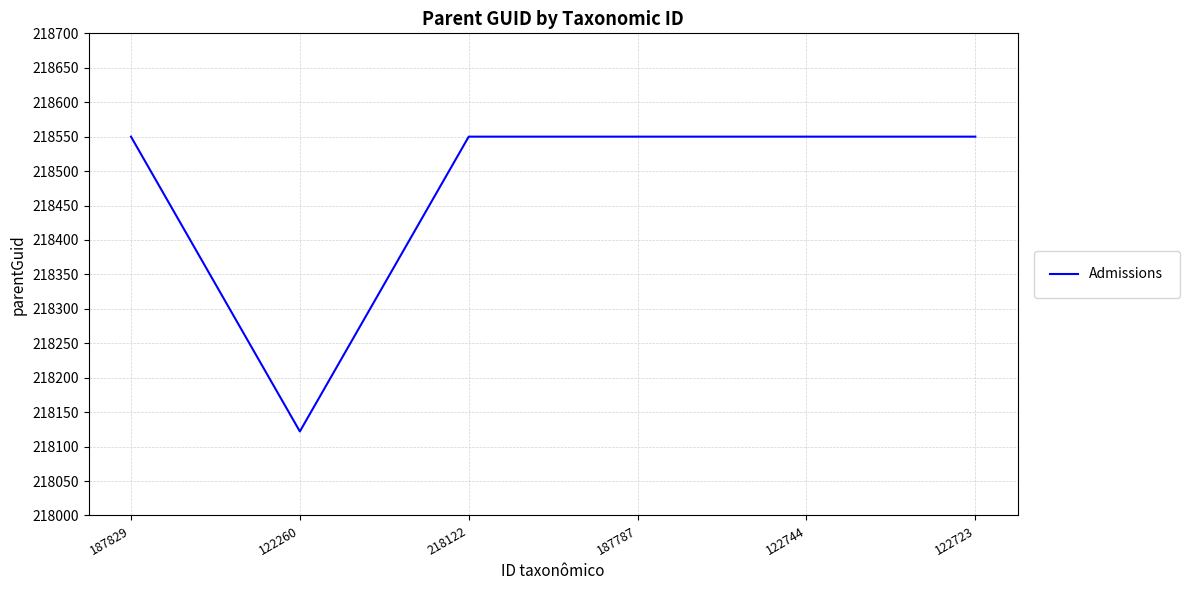

Reading left to right, what are all the values shown in this chart?

218550	218122	218550	218550	218550	218550